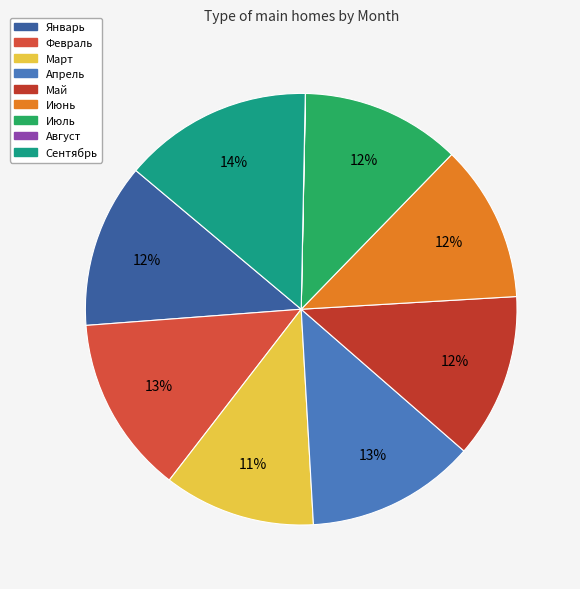

True or false: Март accounts for 11% of the total.

True